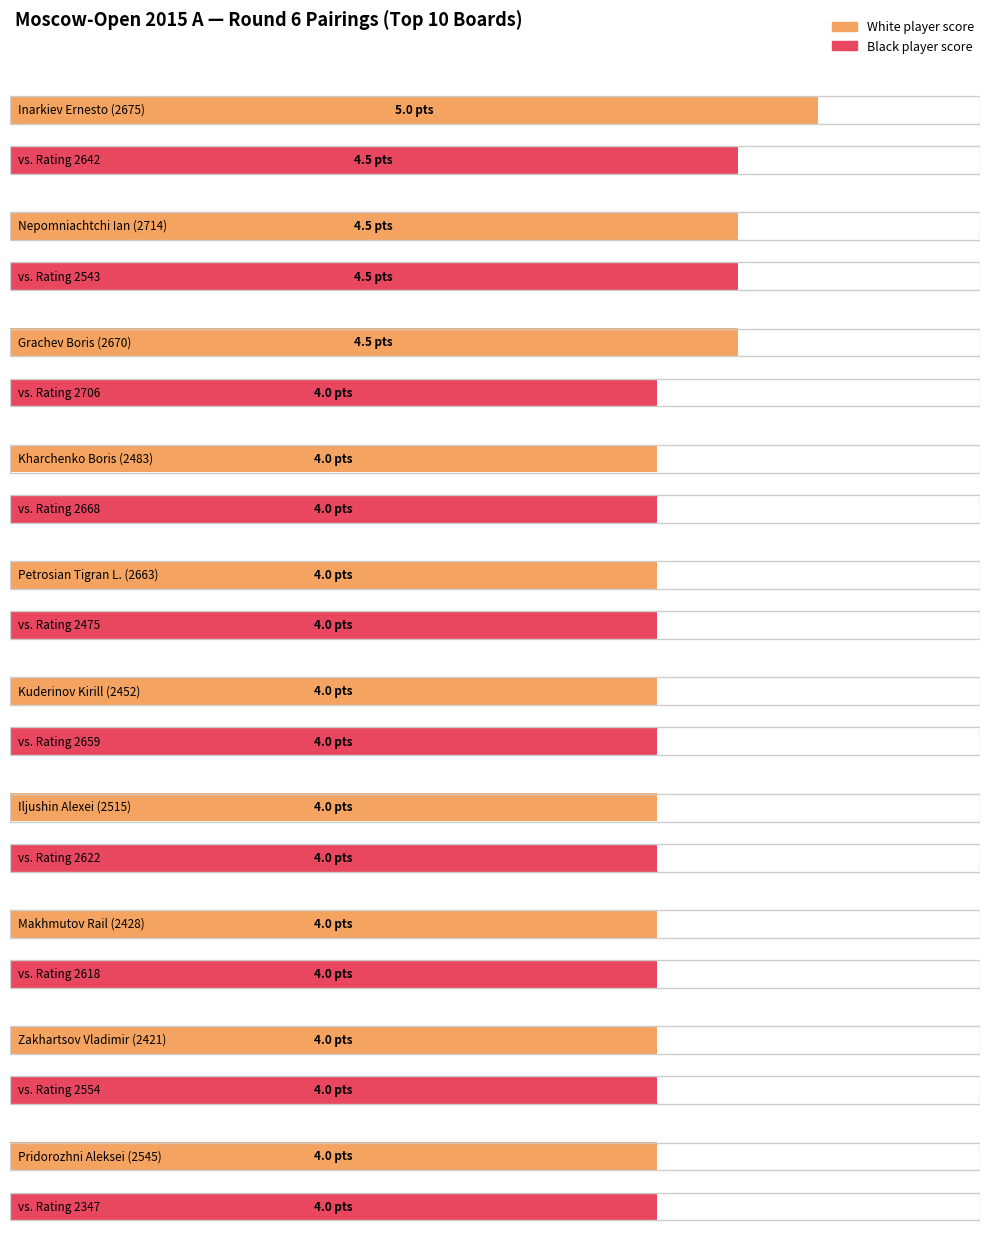

What is the minimum value shown in the chart?

4